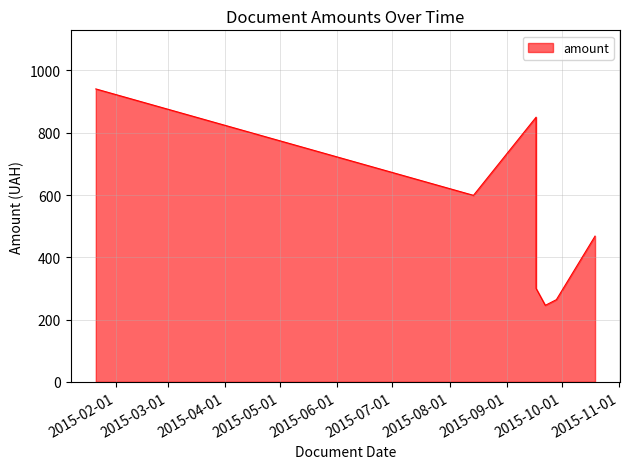

What is the sum of all values?

3667.4